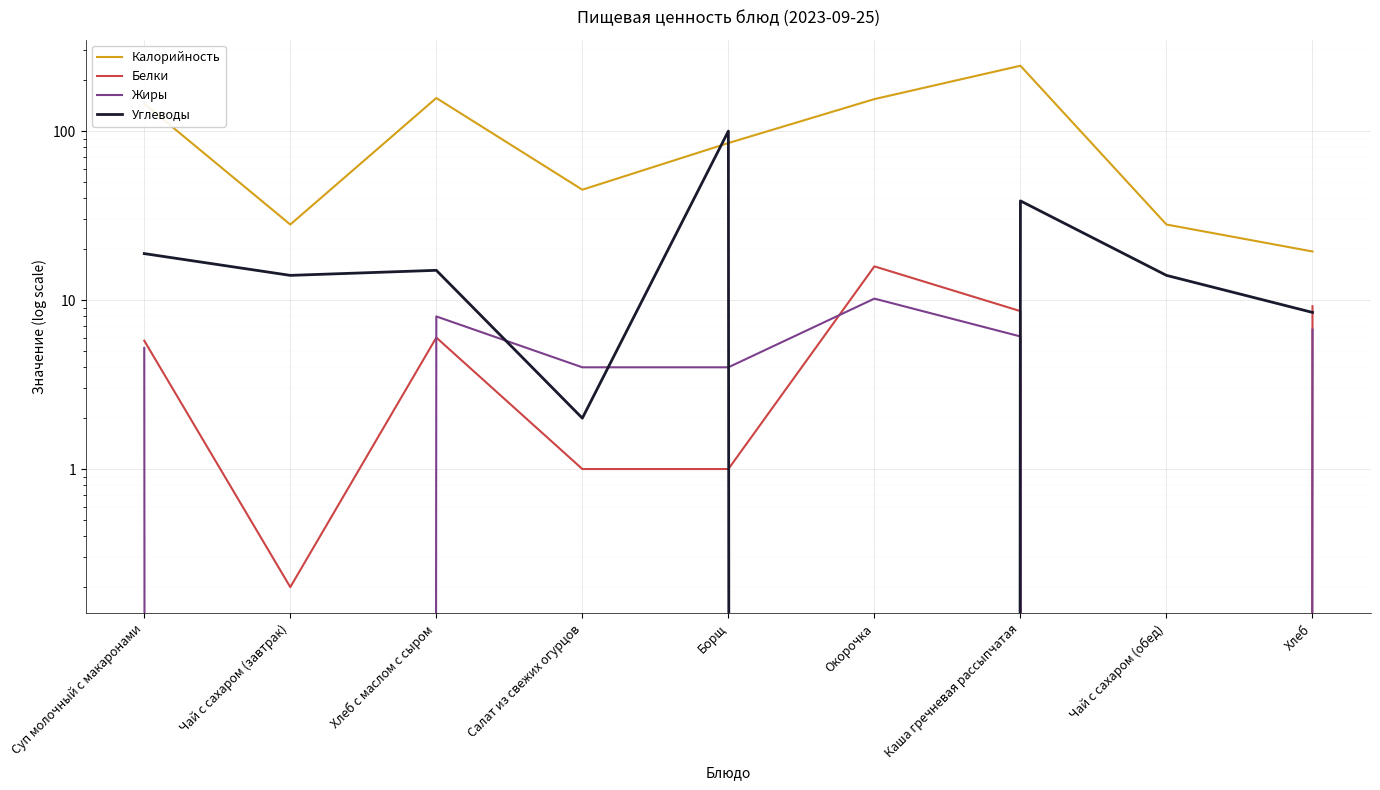

Which has a higher value, Чай с сахаром (обед) or Салат из свежих огурцов?

Салат из свежих огурцов